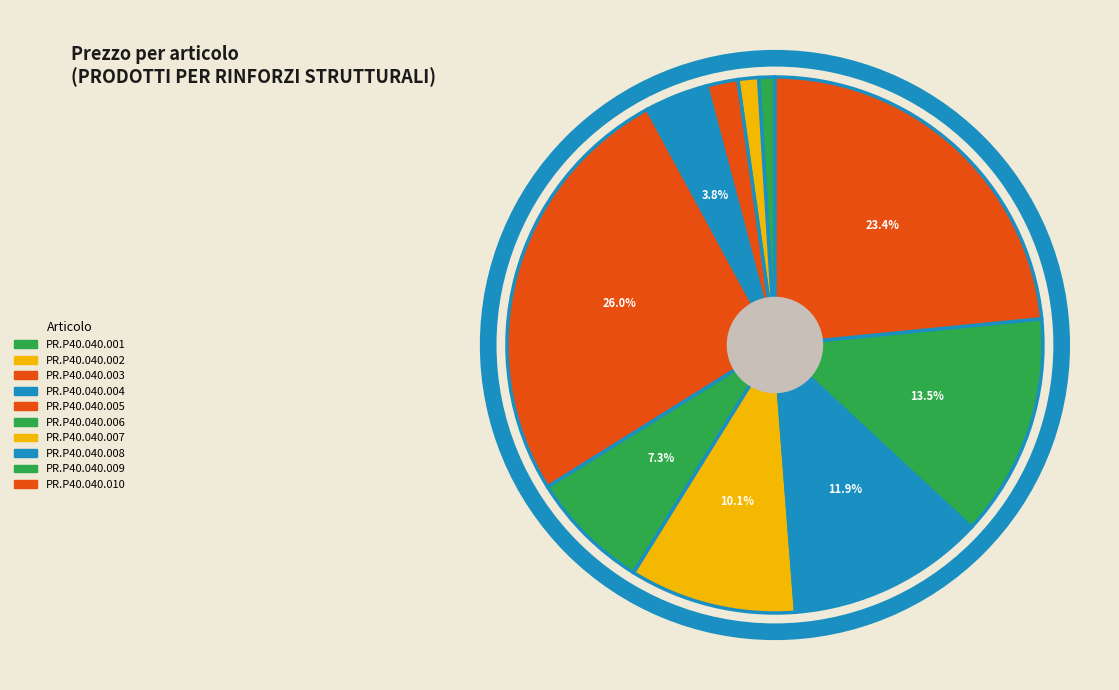

What percentage is the PR.P40.040.005 slice, to the nearest percent?

26%